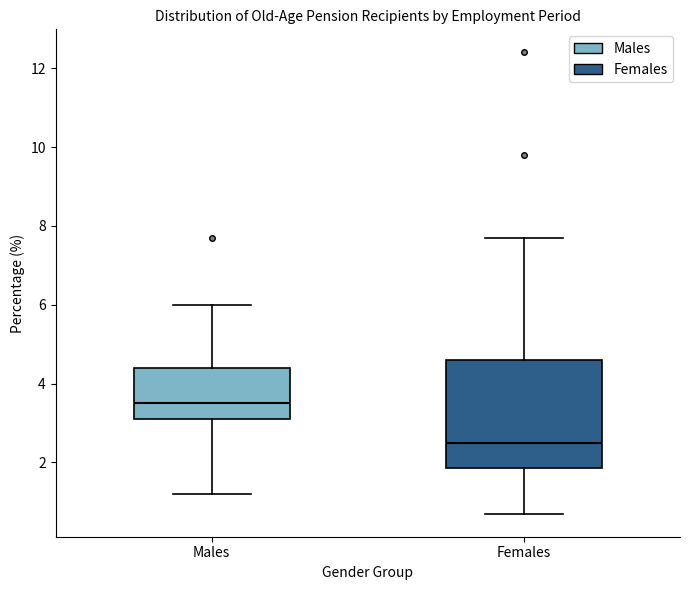

Where is the upper edge of the box for Males on the y-axis? The values are not printed on the chart, so give them approximately, as read against the axis.

4.4